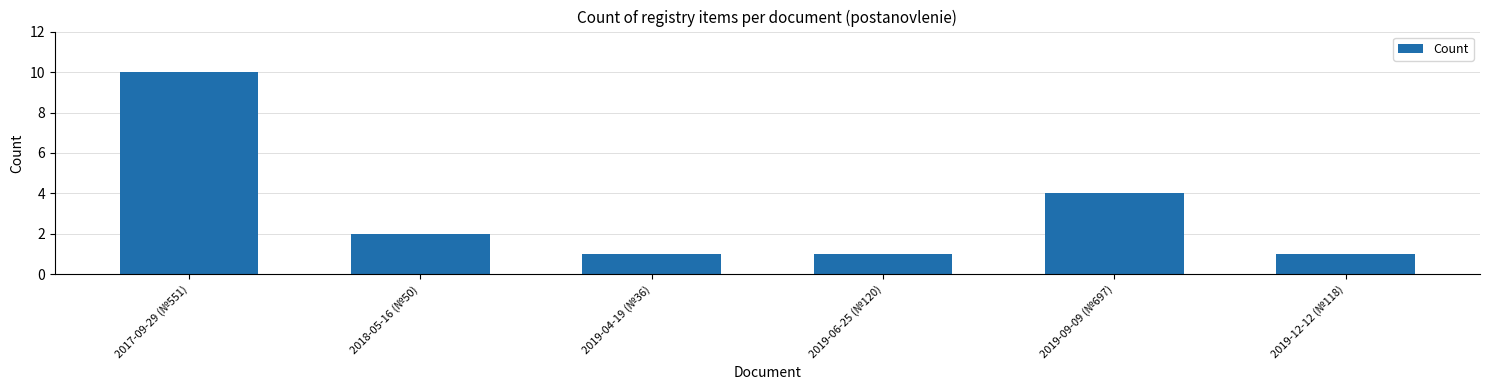

What is the difference between the maximum and second lowest values?

9